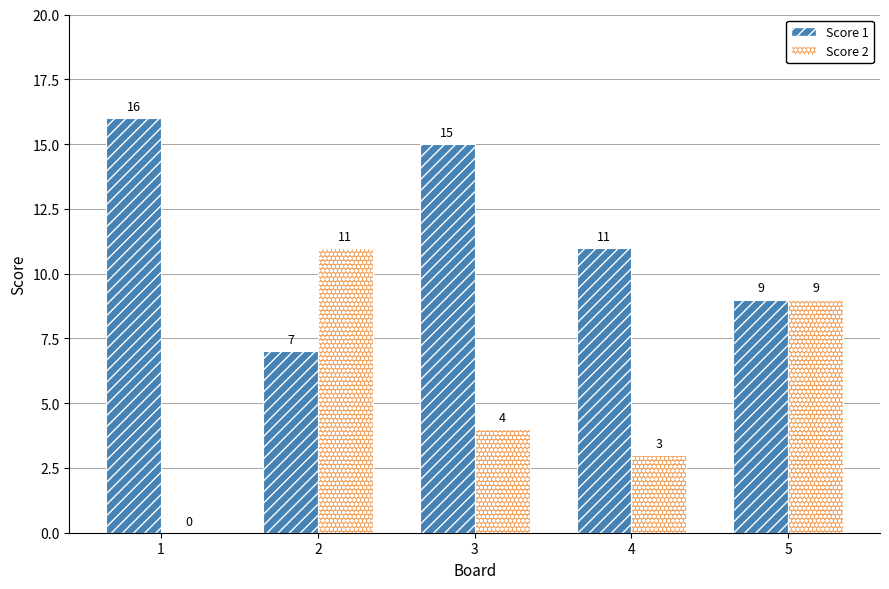

What is the average value of the Score 2 series?

5